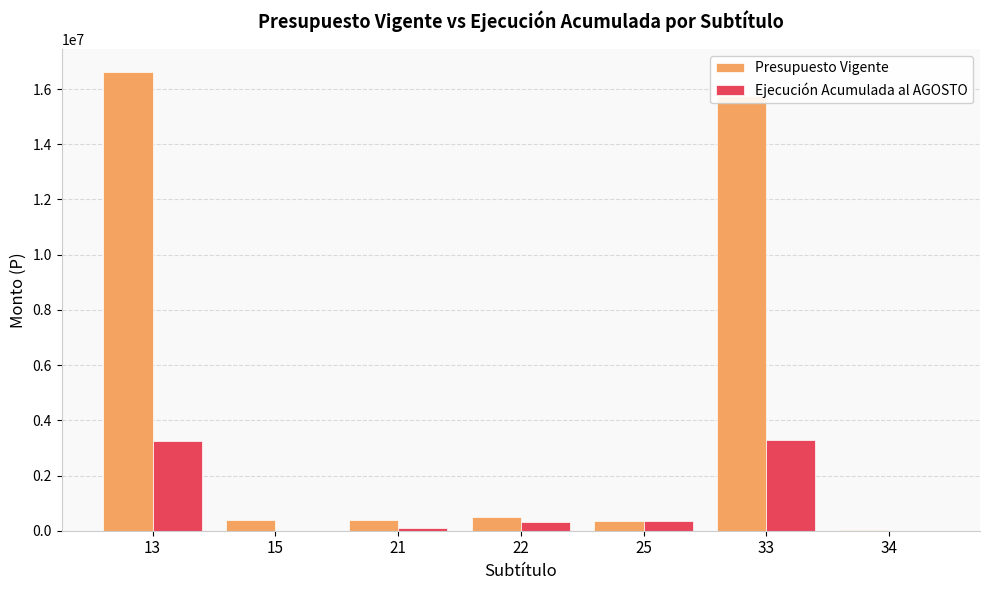

What is the approximate value of Presupuesto Vigente at 25?

361322